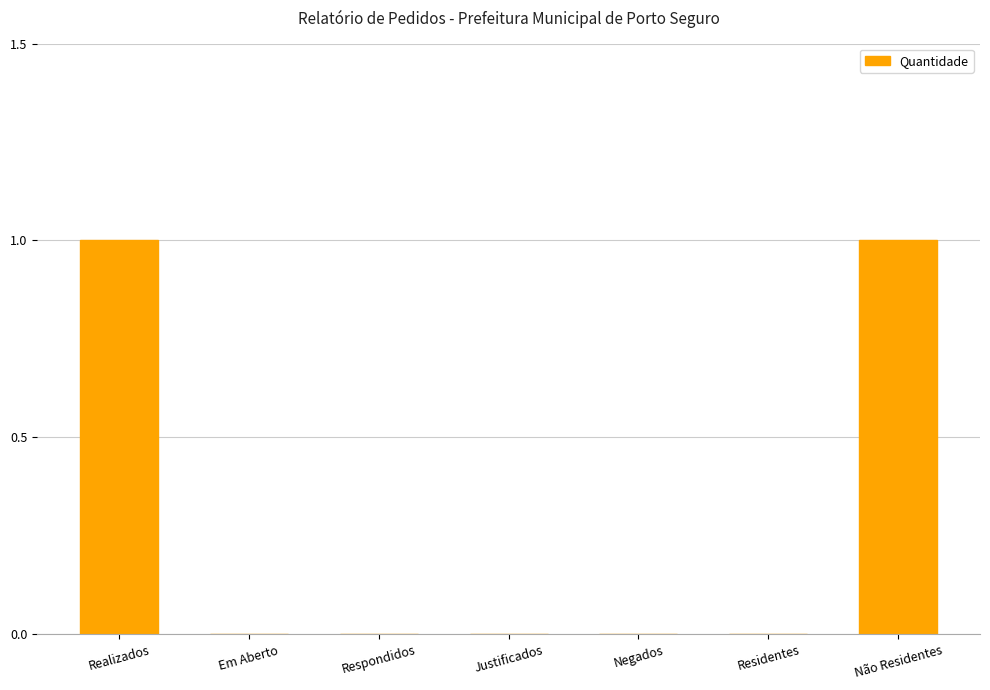

The value at Respondidos is 0. True or false?

True